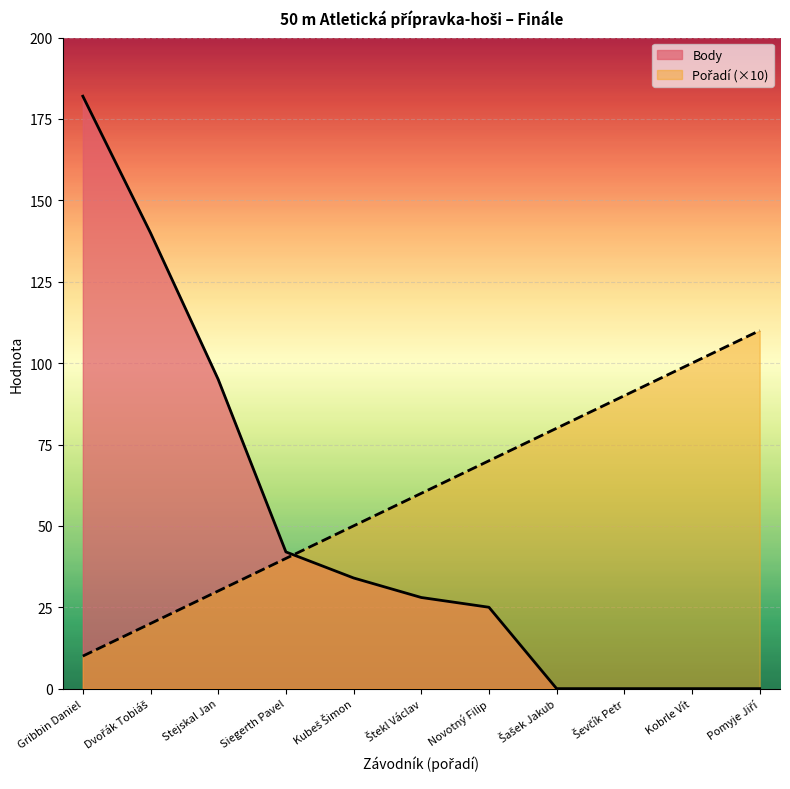

Reading left to right, list all the values displayed in this chart.

Pořadí: Gribbin Daniel=10	Dvořák Tobiáš=20	Stejskal Jan=30	Siegerth Pavel=40	Kubeš Šimon=50	Štekl Václav=60	Novotný Filip=70	Šašek Jakub=80	Ševčík Petr=90	Kobrle Vít=100	Pomyje Jiří=110
Body: Gribbin Daniel=182	Dvořák Tobiáš=140	Stejskal Jan=95	Siegerth Pavel=42	Kubeš Šimon=34	Štekl Václav=28	Novotný Filip=25	Šašek Jakub=0	Ševčík Petr=0	Kobrle Vít=0	Pomyje Jiří=0